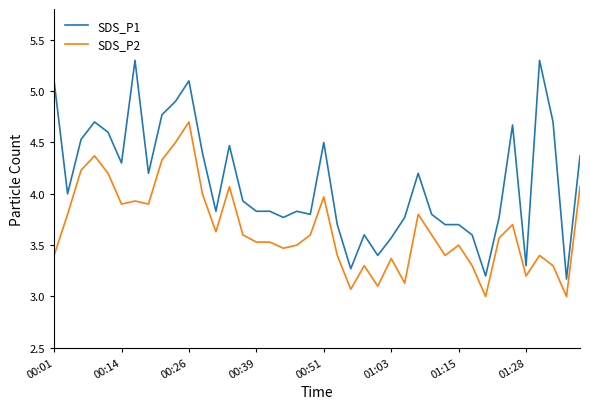

What is the maximum value for SDS_P1?

5.3